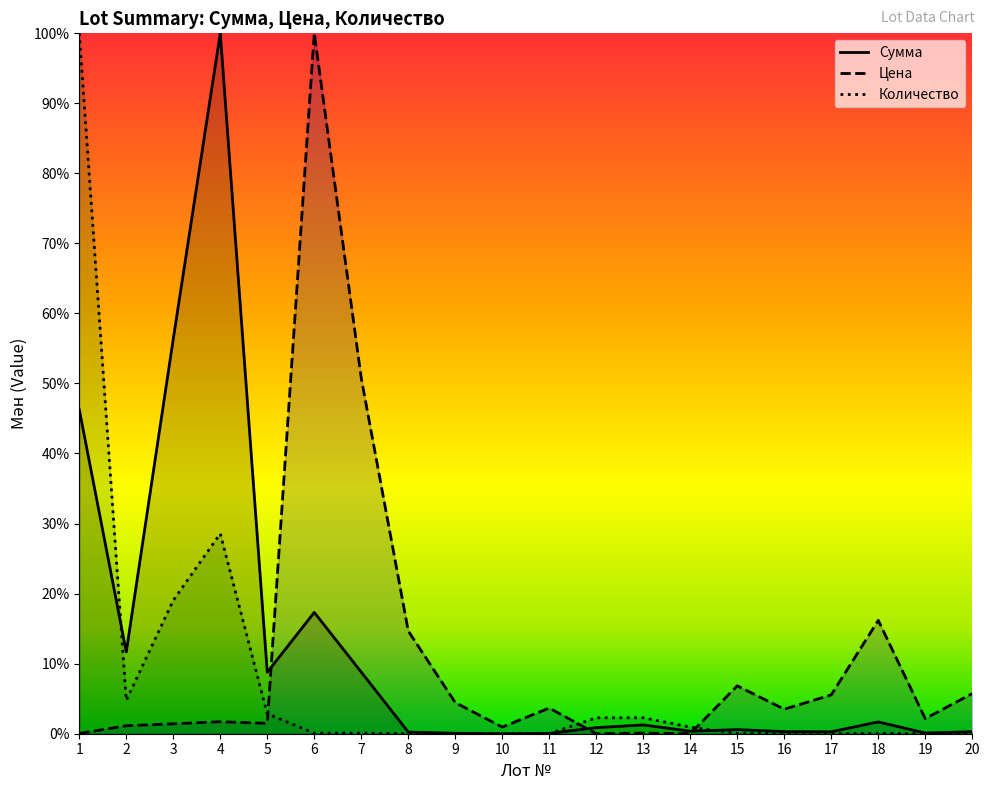

What is the maximum value shown in the chart?

100.0